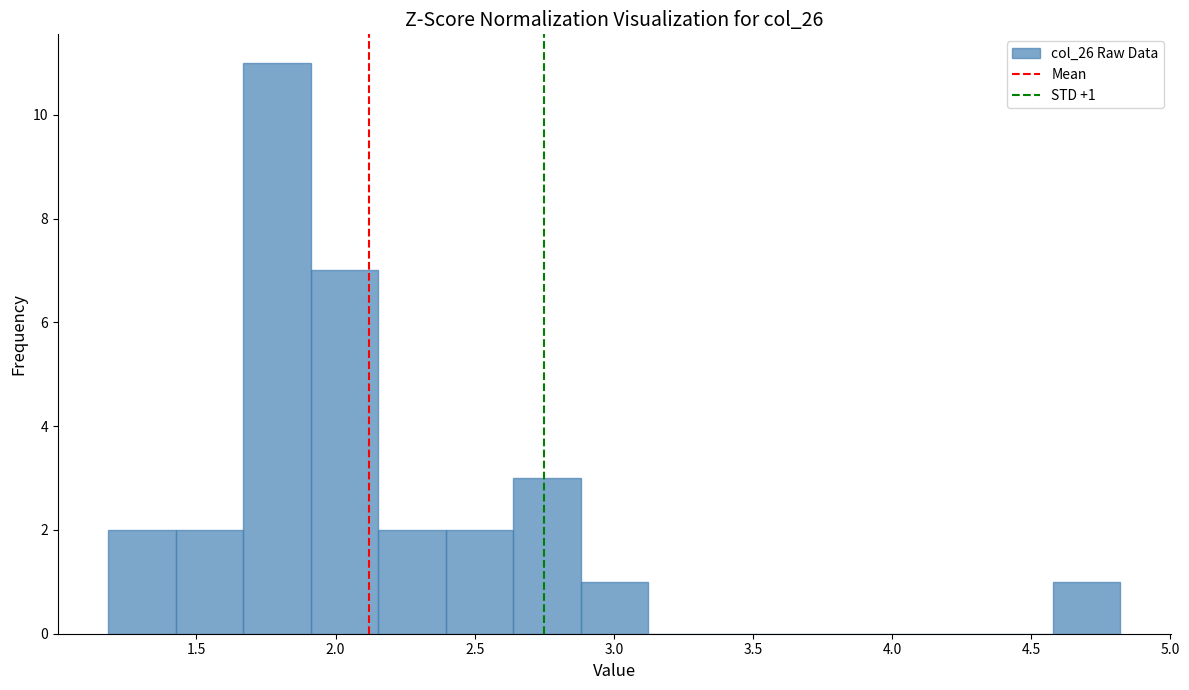

Over which range of the x-axis is the bar tallest?

1.65 to 1.90